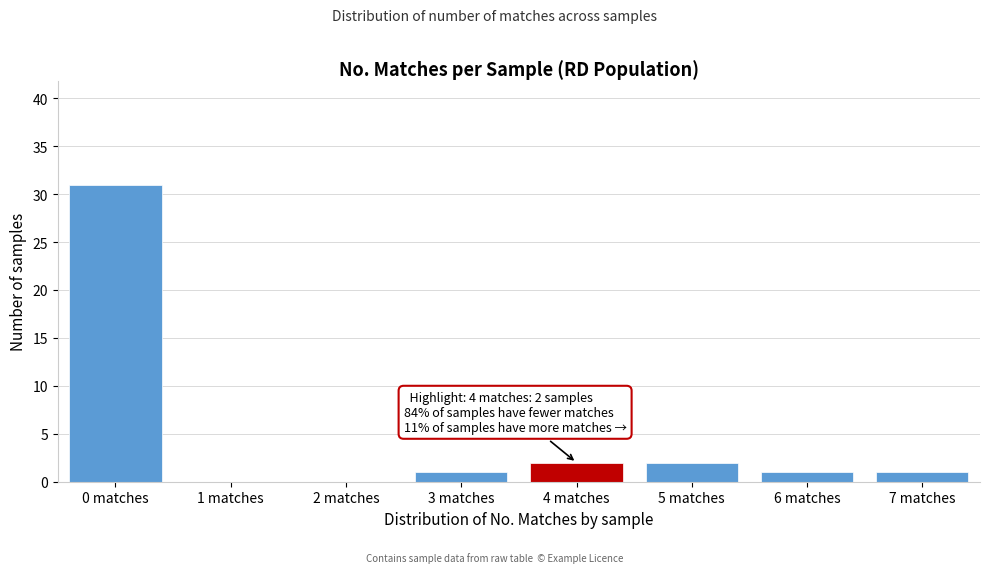

Reading left to right, what are all the values shown in this chart?

0 matches=31	1 matches=0	2 matches=0	3 matches=1	4 matches=2	5 matches=2	6 matches=1	7 matches=1